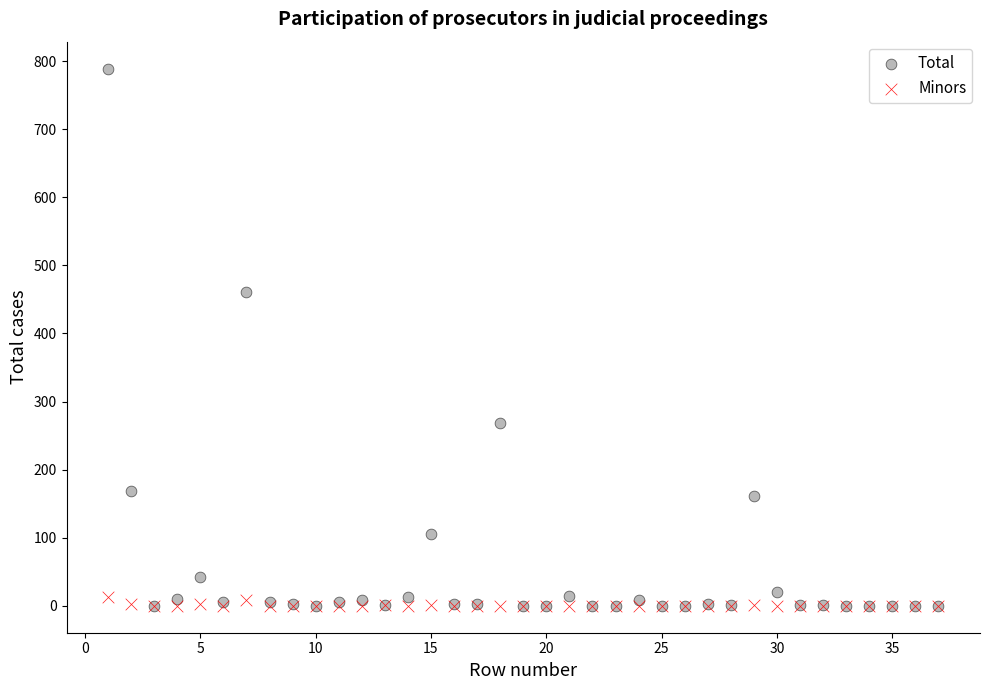

What are all the series names shown in the legend?

Total, Minors